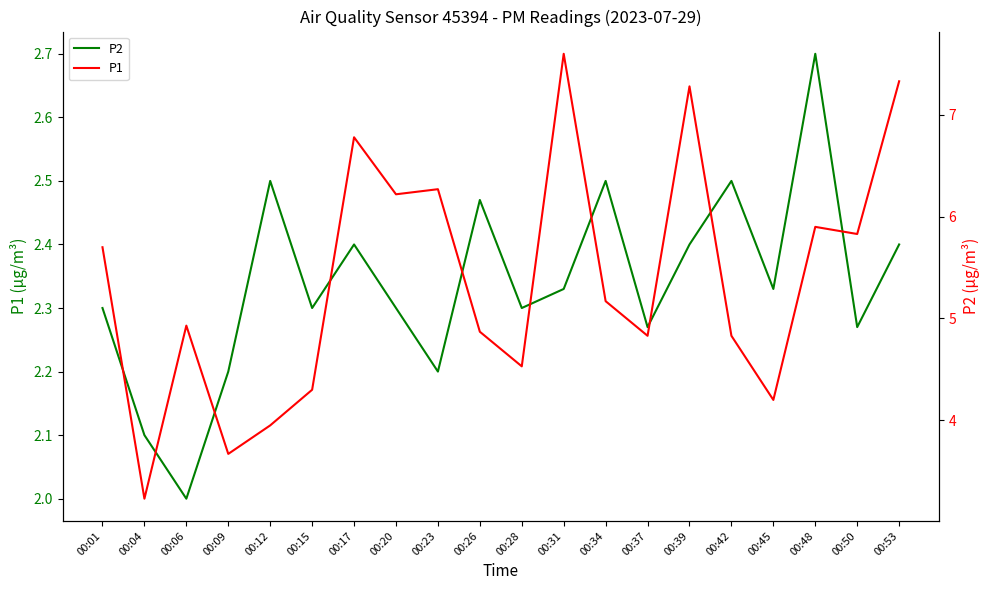

Reading left to right, list all the values displayed in this chart.

P2: 2.3	2.1	2.0	2.2	2.5	2.3	2.4	2.3	2.2	2.5	2.3	2.3	2.5	2.3	2.4	2.5	2.3	2.7	2.3	2.4
P1: 5.7	3.2	4.9	3.7	4.0	4.3	6.8	6.2	6.3	4.9	4.5	7.6	5.2	4.8	7.3	4.8	4.2	5.9	5.8	7.3